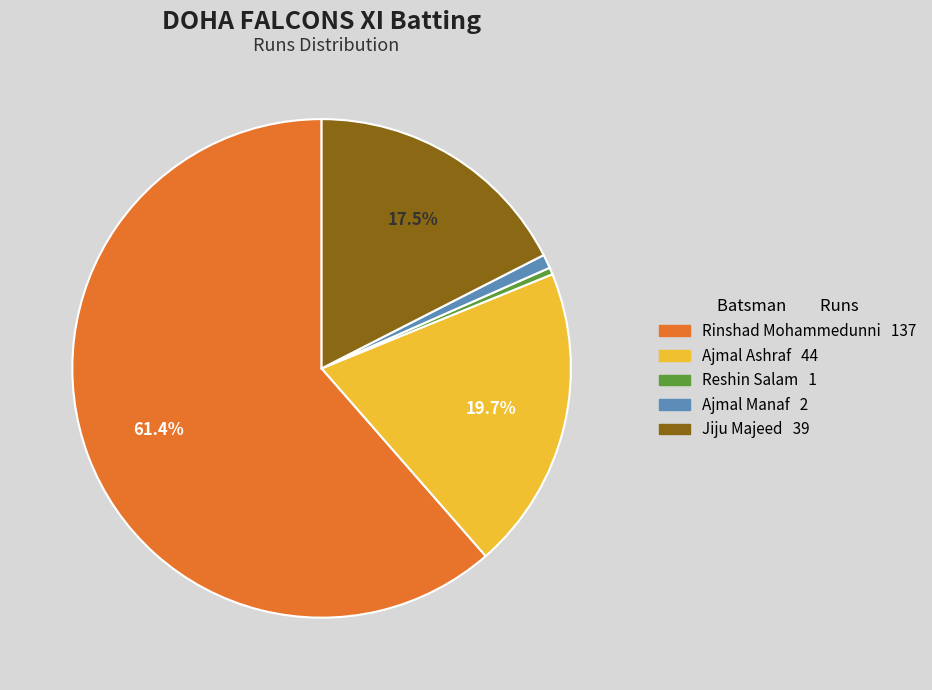

Between Rinshad Mohammedunni and Ajmal Manaf, which is larger?

Rinshad Mohammedunni